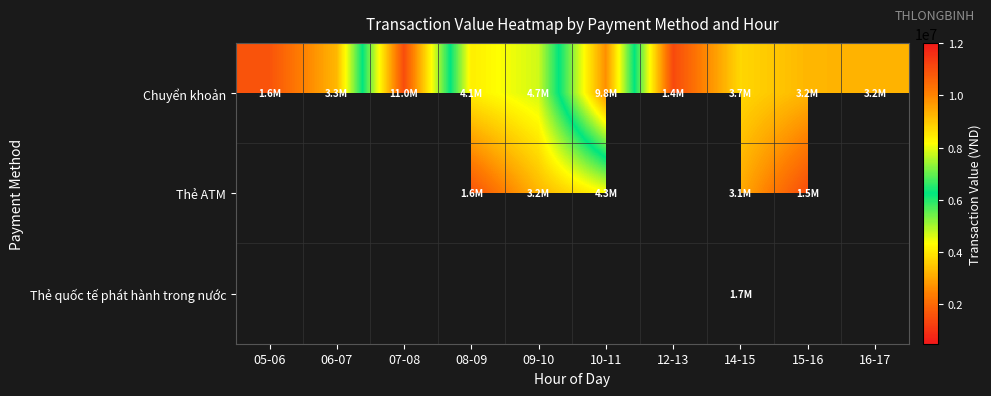

How many positive values does the Thẻ quốc tế phát hành trong nước series have?

1